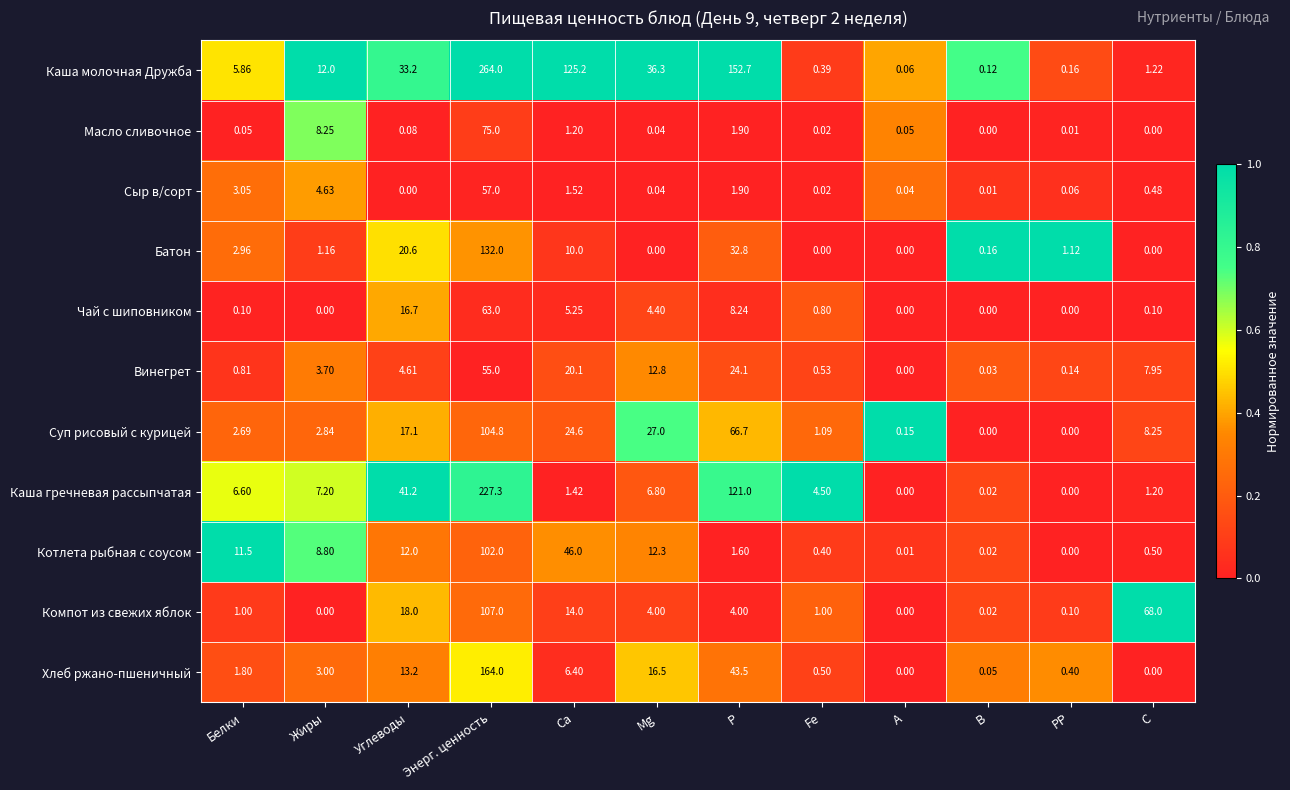

List the labels in order of Винегрет value, smallest first.

A, B, PP, Fe, Белки, Жиры, Углеводы, C, Mg, Ca, P, Энерг. ценность